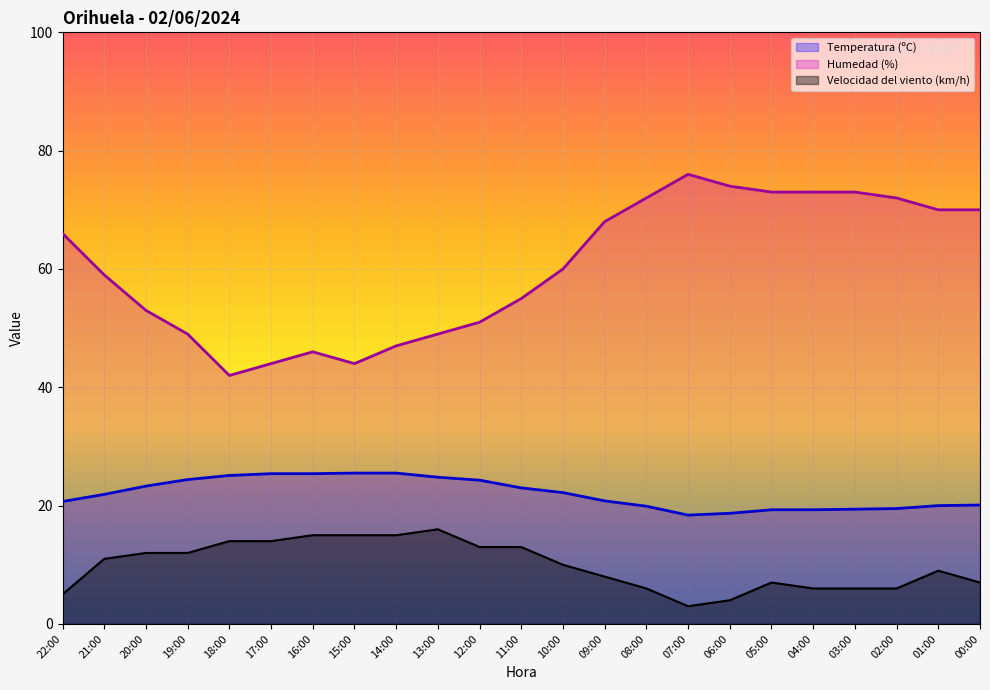

What is the lowest value of the Velocidad del viento (km/h) series?

3.0